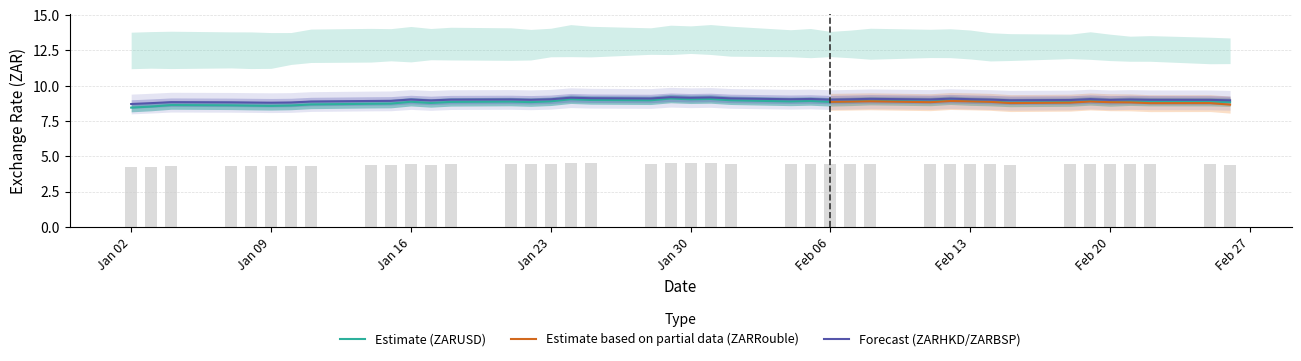

The Estimate (ZARUSD) series shows 14.1 at Feb 13. True or false?

False